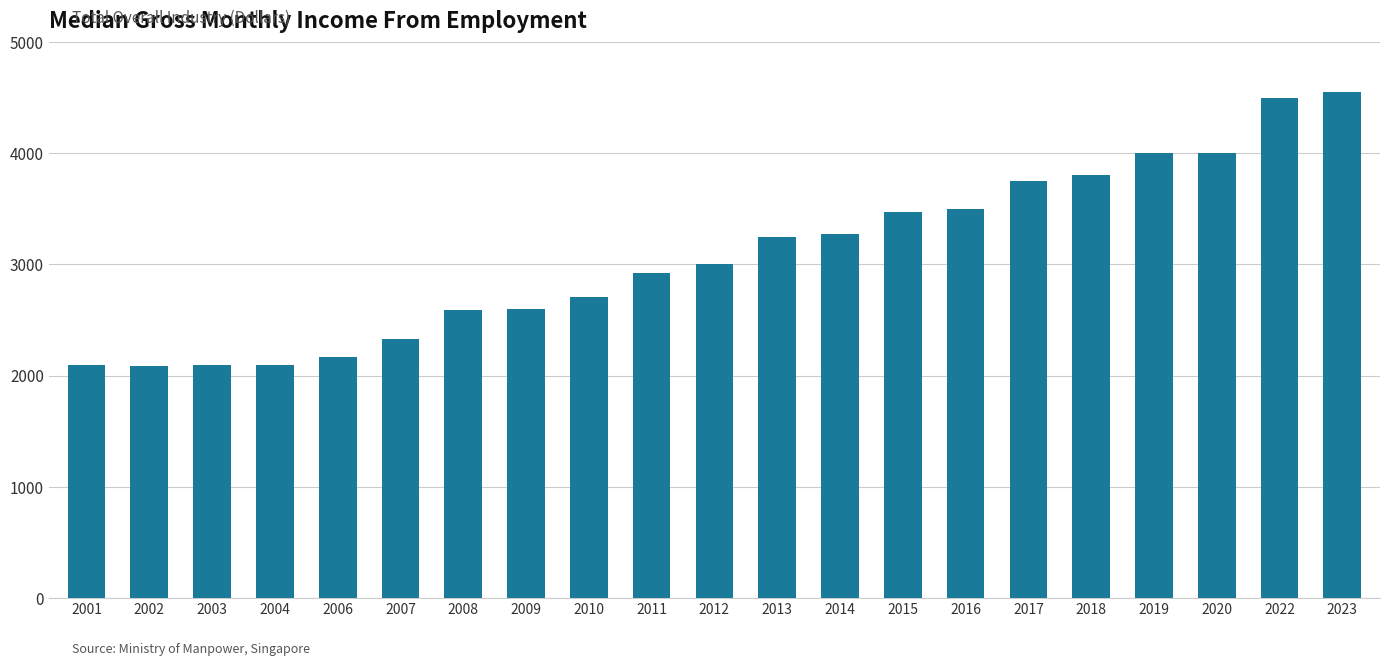

What is the sum of all values?

64796